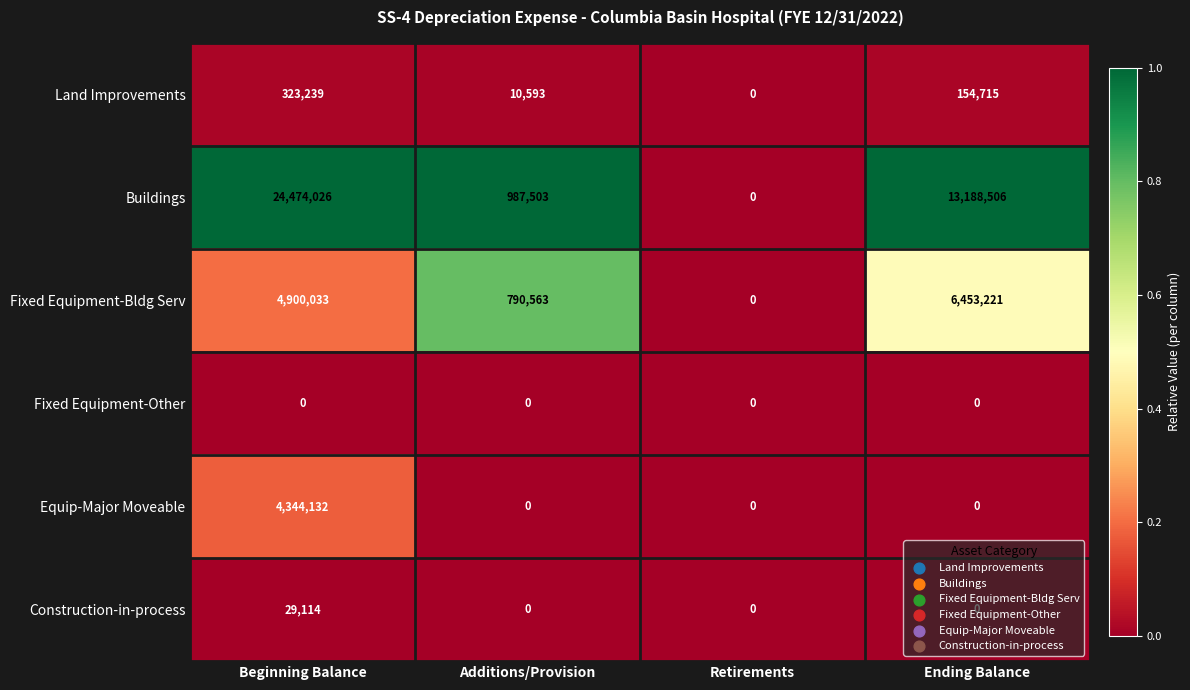

Which series changed the most between Additions/Provision and Ending Balance?

Buildings